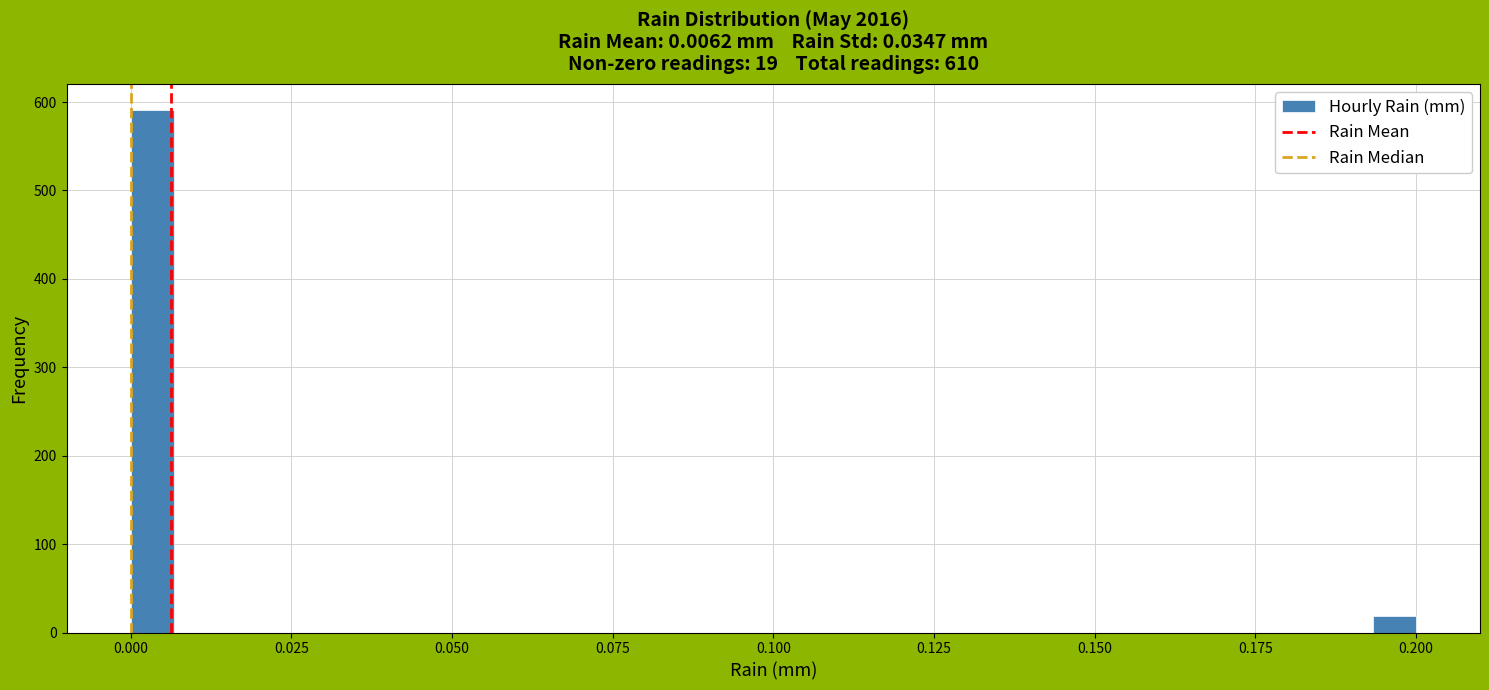

Around what value on the x-axis is the tallest bar? Give the approximate position of its centre, as read against the axis.

0.005